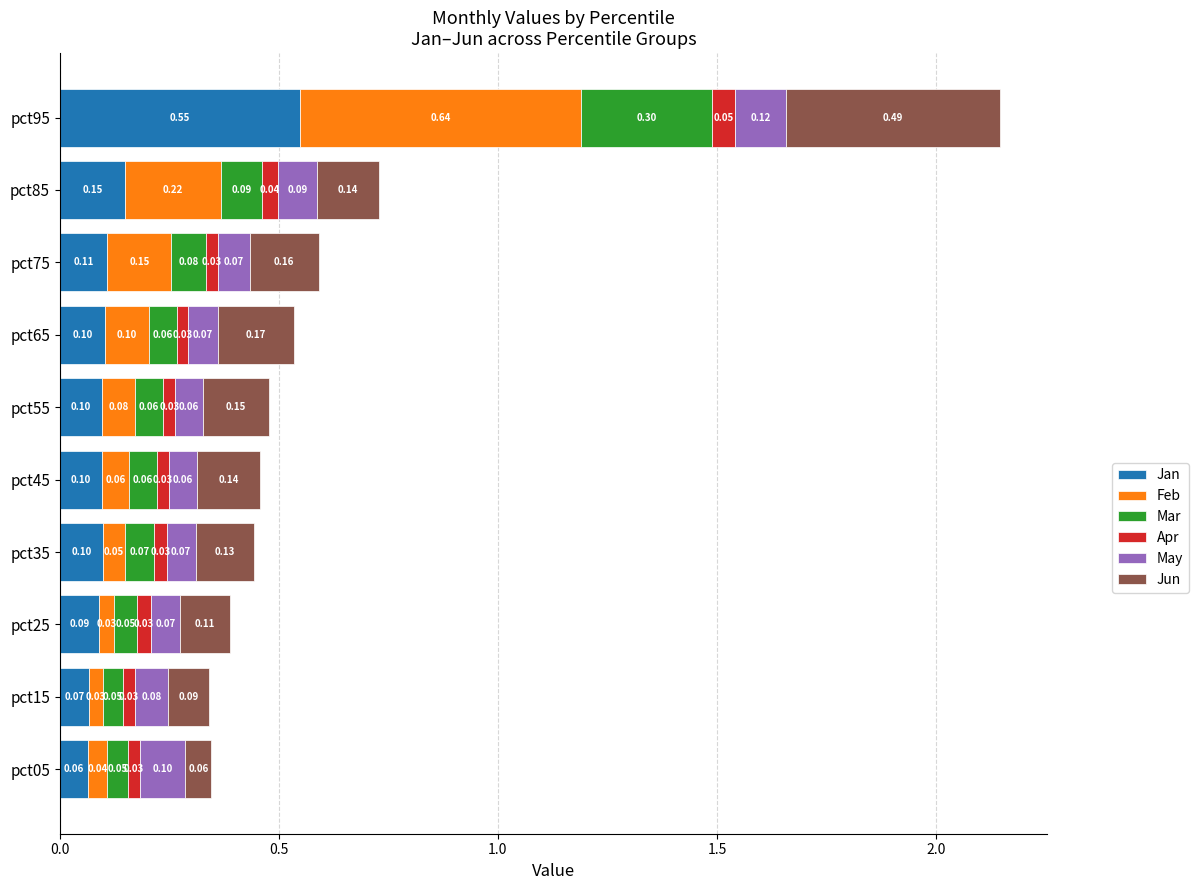

At which category is the sum across all series the highest?

pct95